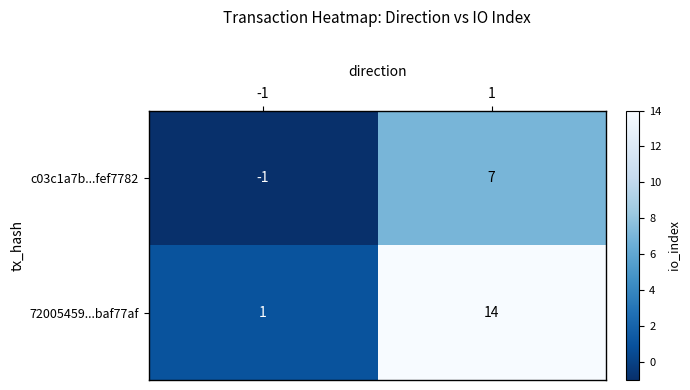

True or false: 72005459...baf77af has a value of 23 at 1.

False